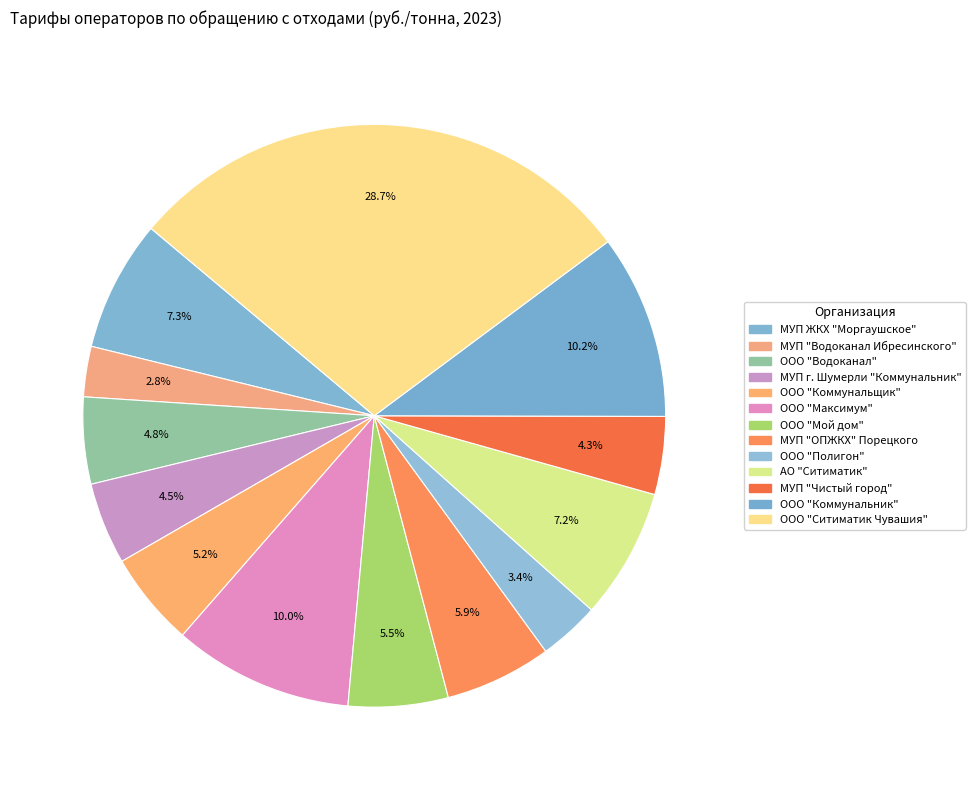

Count the number of slices in the pie.

13